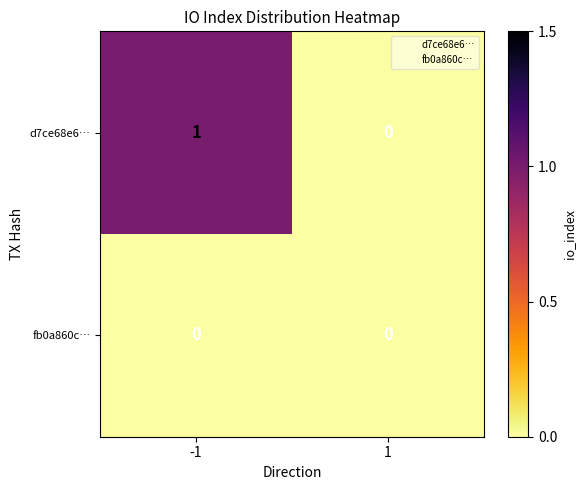

Which series has the largest range (max minus min)?

d7ce68e6…